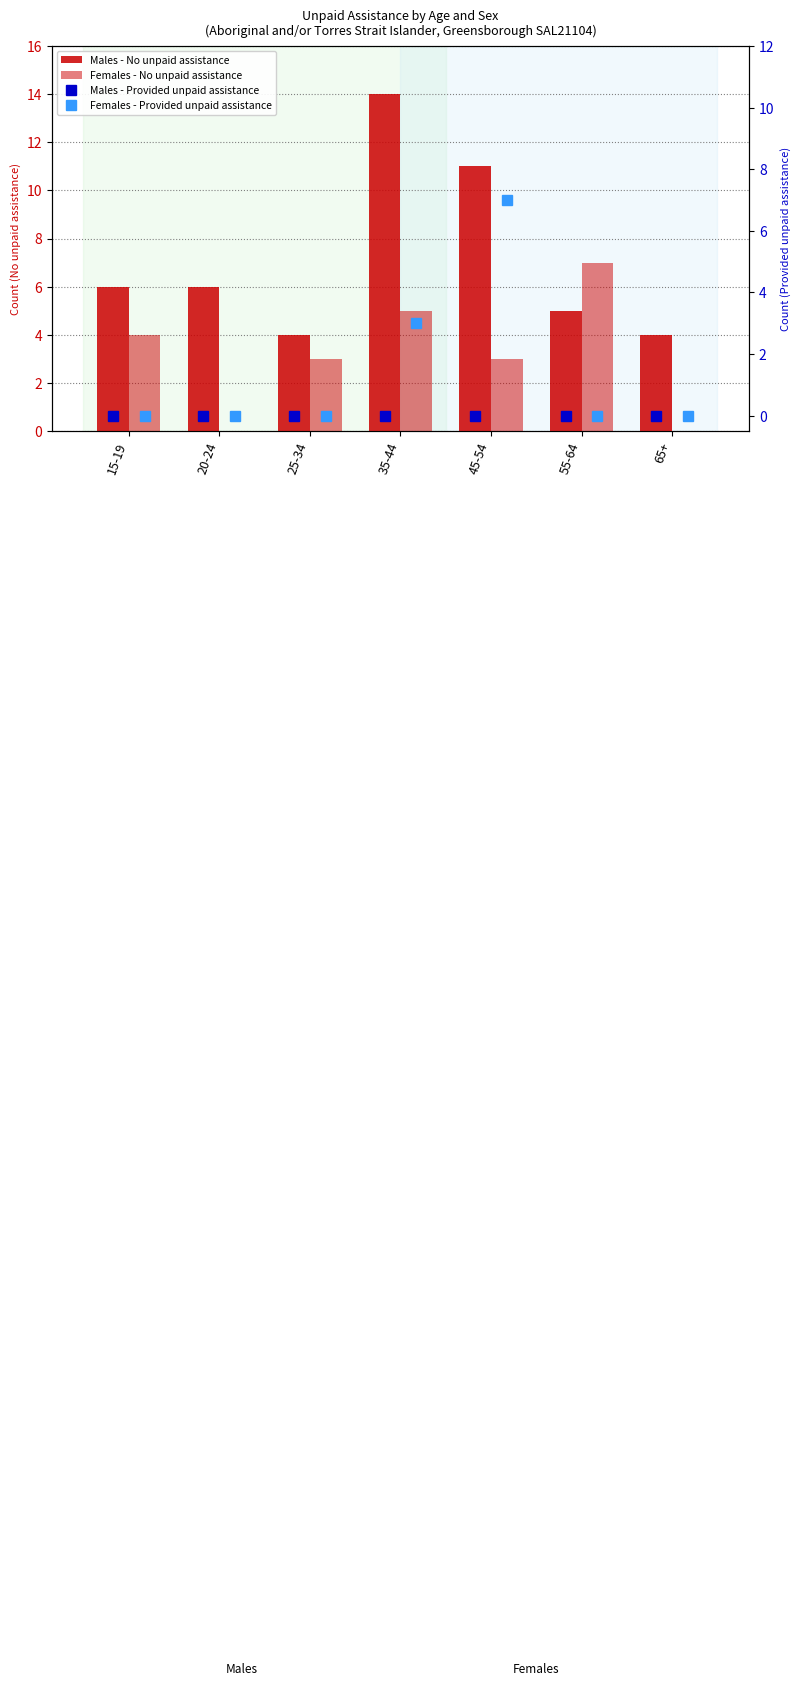

At which label is Females - No unpaid assistance closest to 3?

25-34